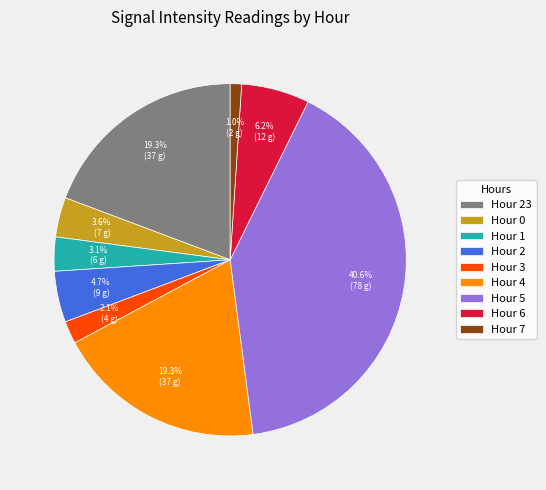

Does any single category account for the majority?

No